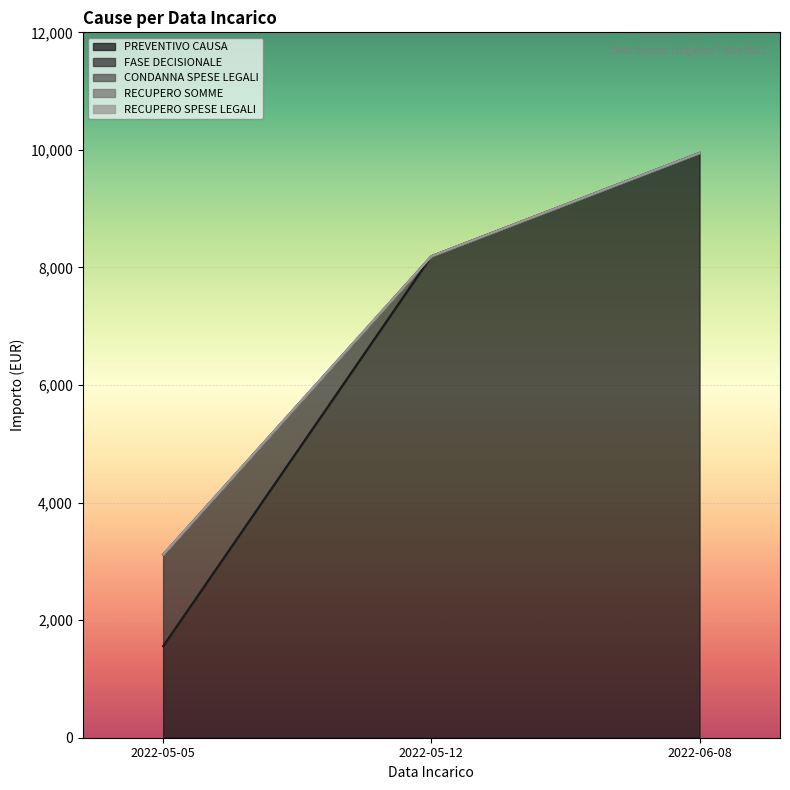

Is it true that RECUPERO SOMME equals 0.0 at 2022-05-05?

True